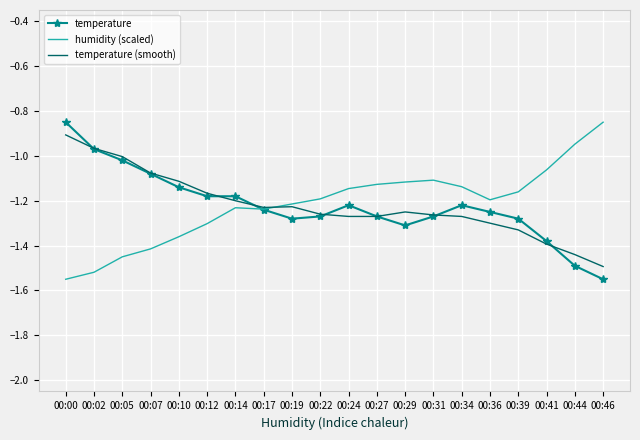

The value of humidity (scaled) at 00:29 is -1.1. True or false?

True